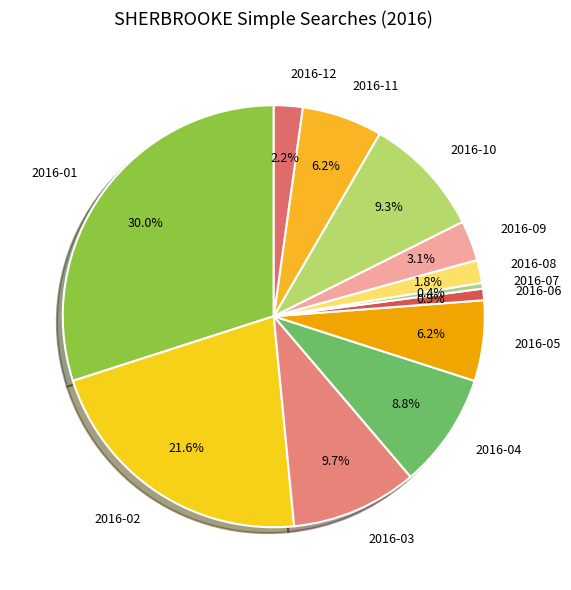

Combined, what portion of the pie is 2016-01 and 2016-09?

33.0%